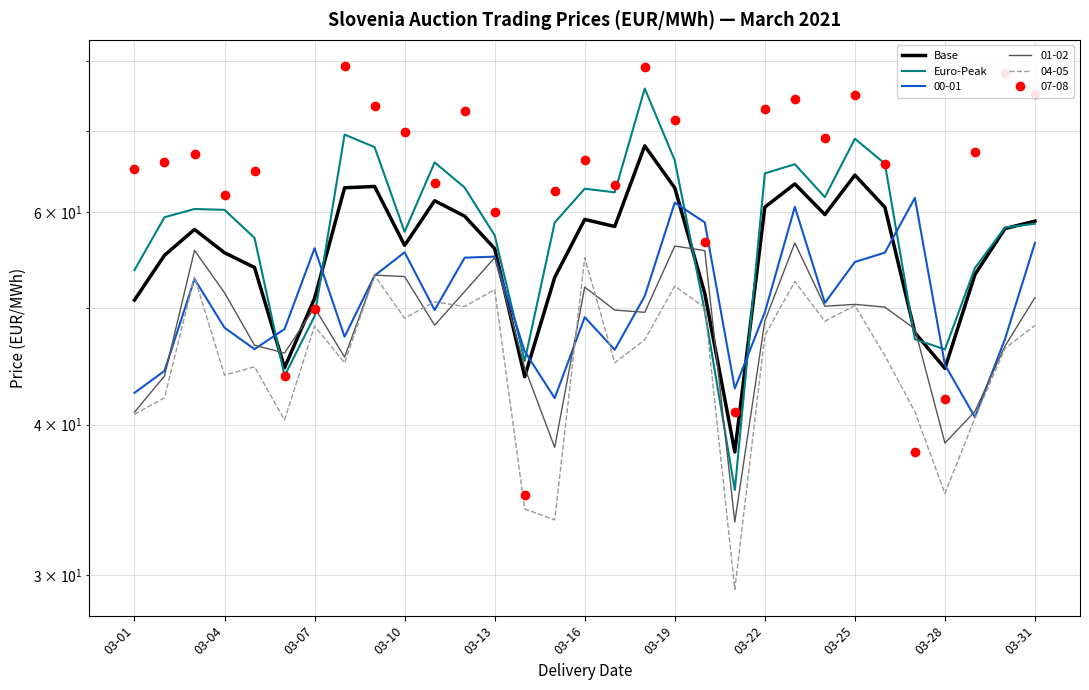

Reading left to right, extract all data points from this chart.

Base: 50.7	55.2	58.0	55.5	54.0	44.6	50.9	62.8	63.0	56.3	61.3	59.5	56.0	43.8	53.0	59.2	58.4	68.1	62.8	51.4	38.0	60.6	63.3	59.7	64.4	60.5	47.7	44.5	53.3	58.1	59.0
Euro-Peak: 53.7	59.4	60.4	60.2	57.1	43.9	49.2	69.5	67.9	57.8	66.0	62.9	57.4	45.2	58.8	62.7	62.3	75.9	66.2	49.7	35.3	64.6	65.7	61.7	69.0	65.8	47.1	46.2	53.9	58.3	58.7